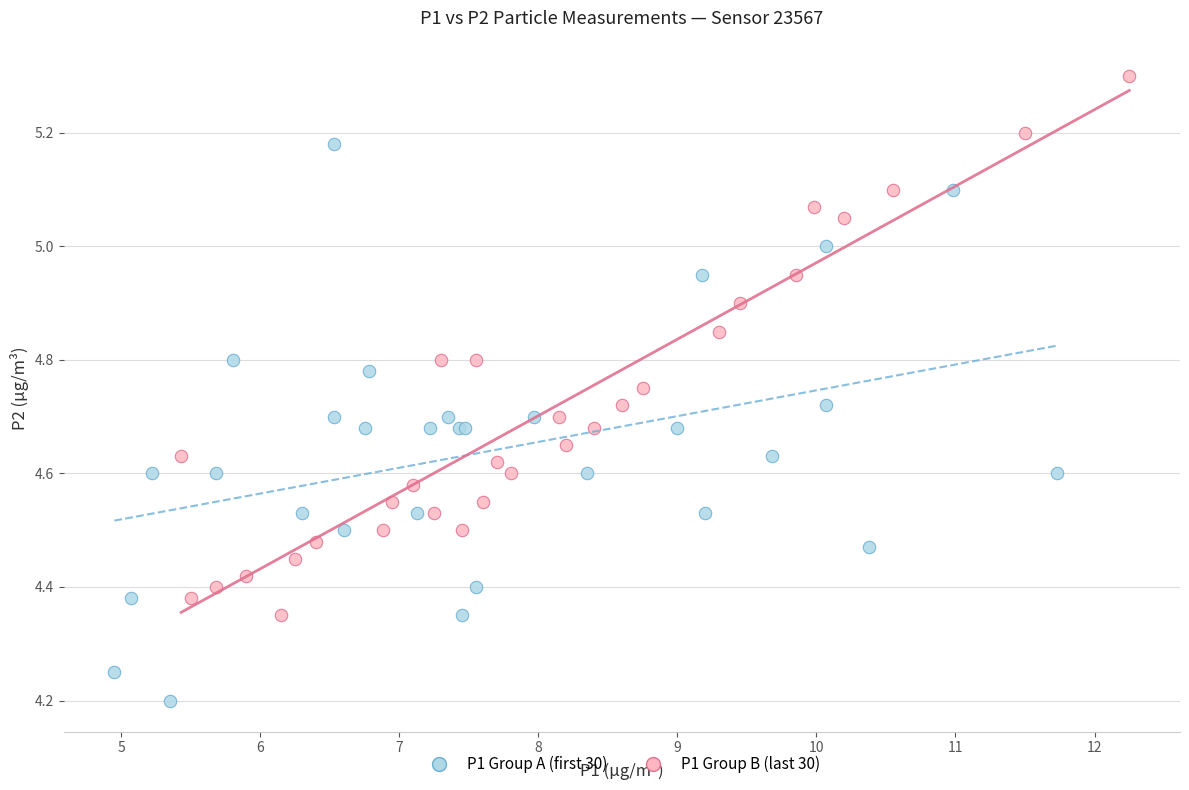

Which series has the largest Y range (max minus min)?

P1 Group A (first 30)